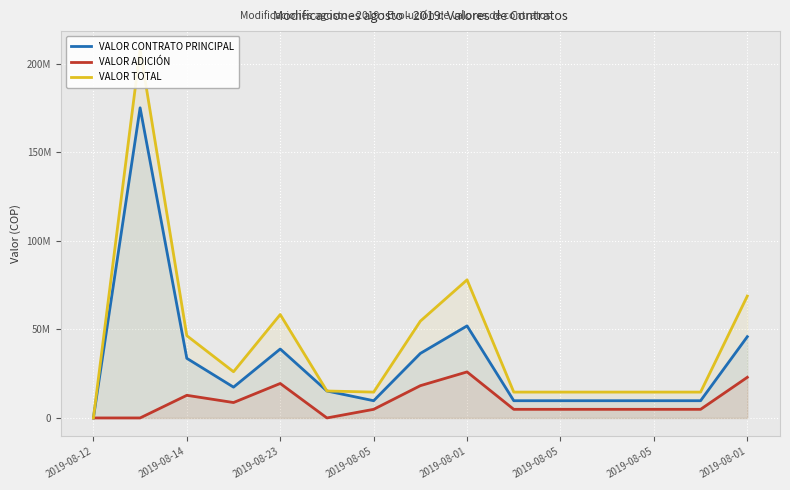

Which has a higher value, 12 or 2019-08-05?

2019-08-05